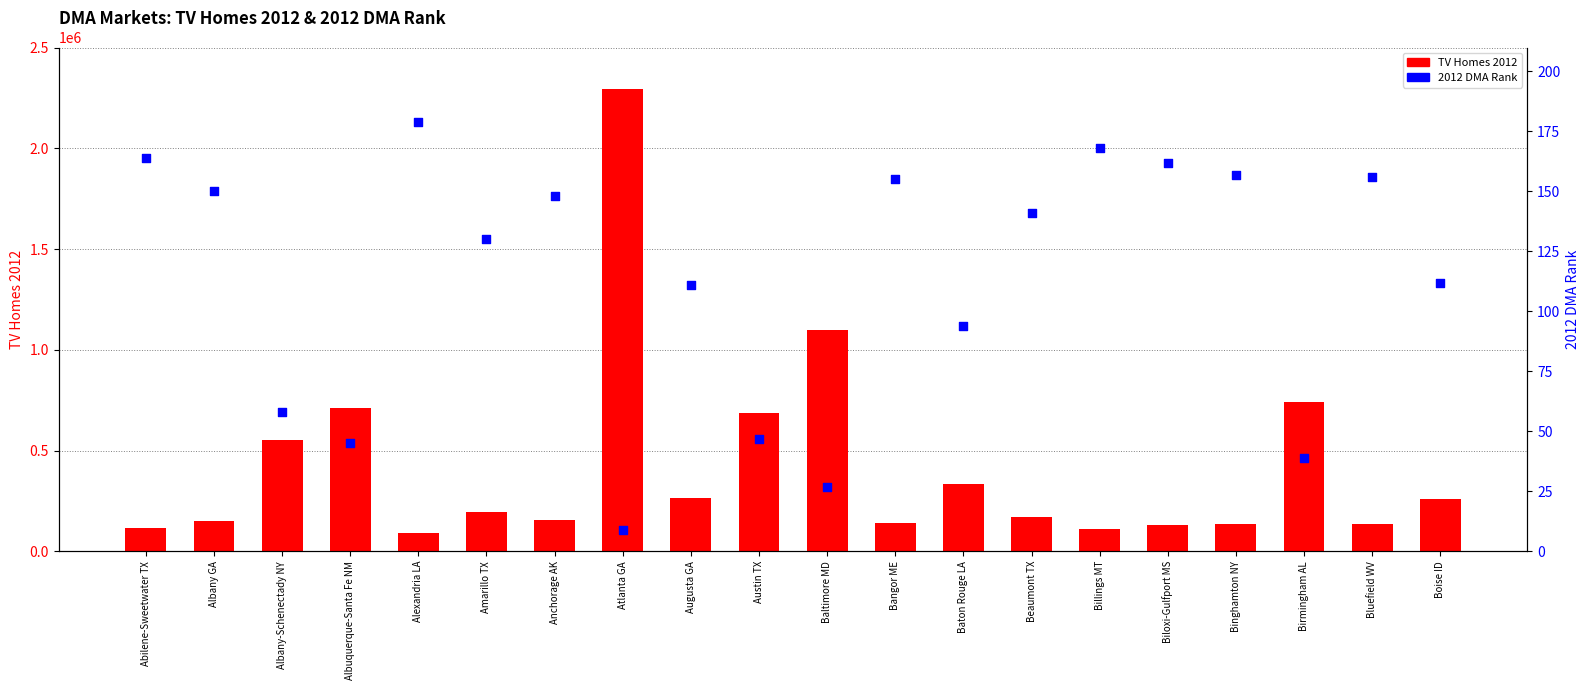

What are all the series names shown in the legend?

TV Homes 2012, 2012 DMA Rank